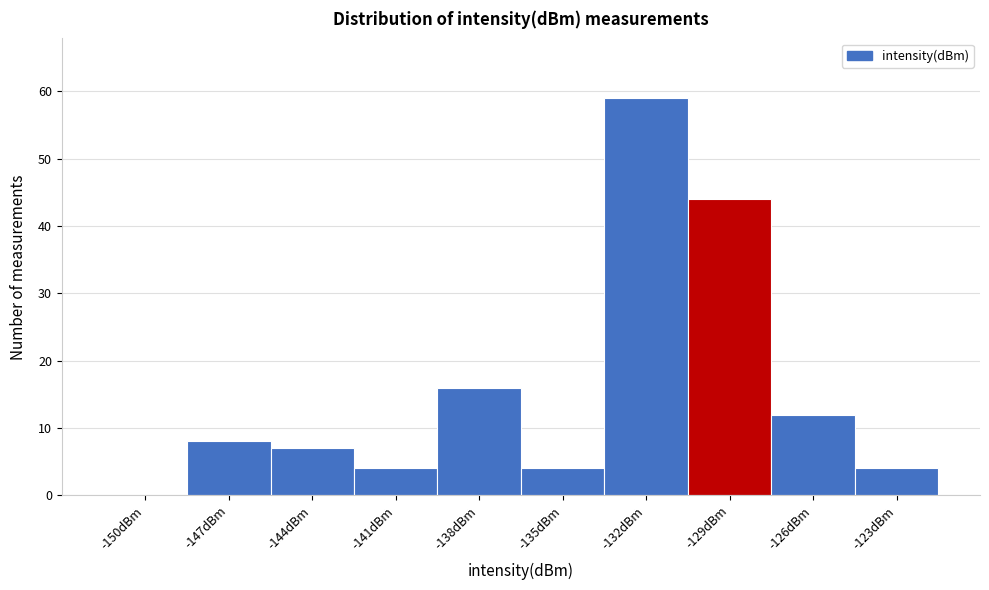

Reading left to right, what are all the values shown in this chart?

-150dBm=0	-147dBm=8	-144dBm=7	-141dBm=4	-138dBm=16	-135dBm=4	-132dBm=59	-129dBm=44	-126dBm=12	-123dBm=4